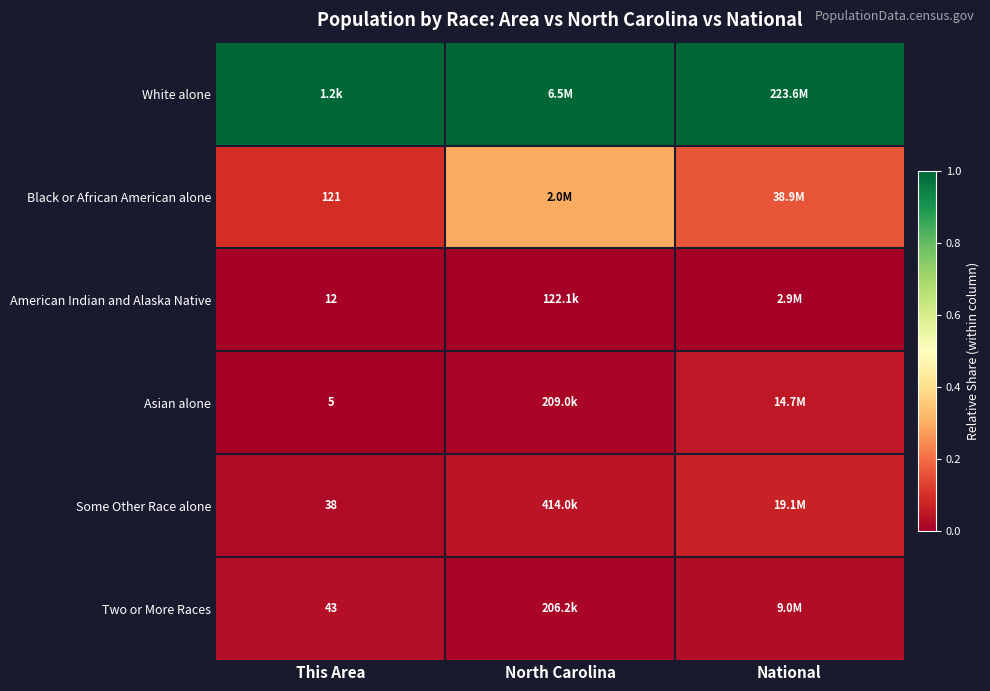

The Two or More Races series shows 0.0 at North Carolina. True or false?

True